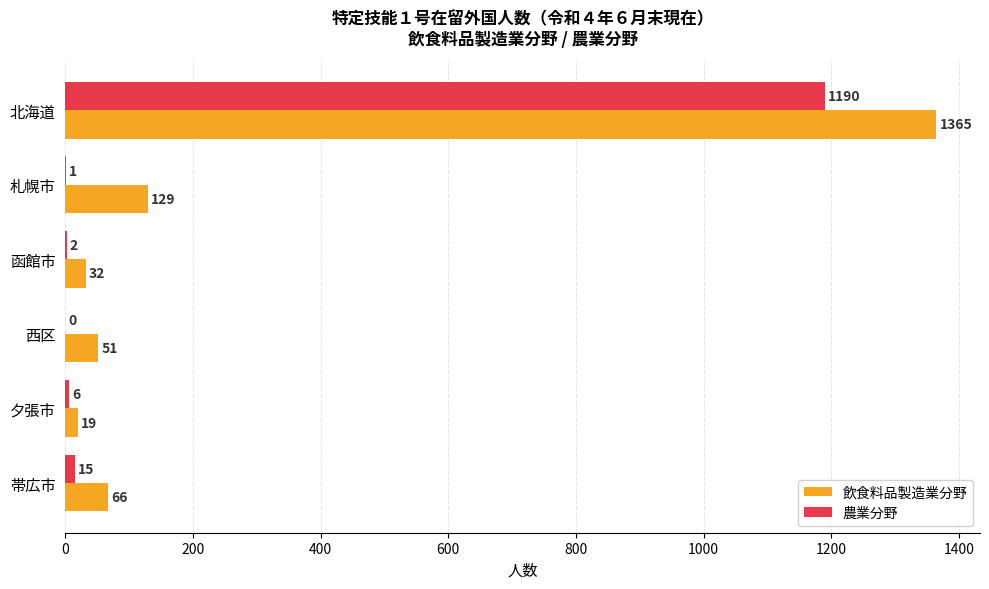

Which series has the largest total across all categories?

飲食料品製造業分野